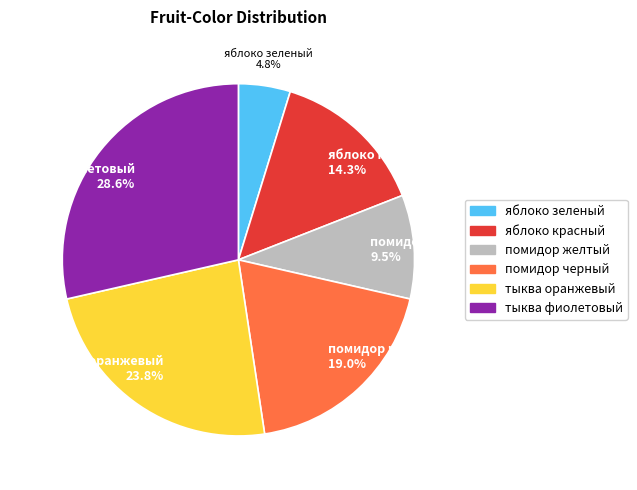

Is there any slice that represents more than half of the pie?

No